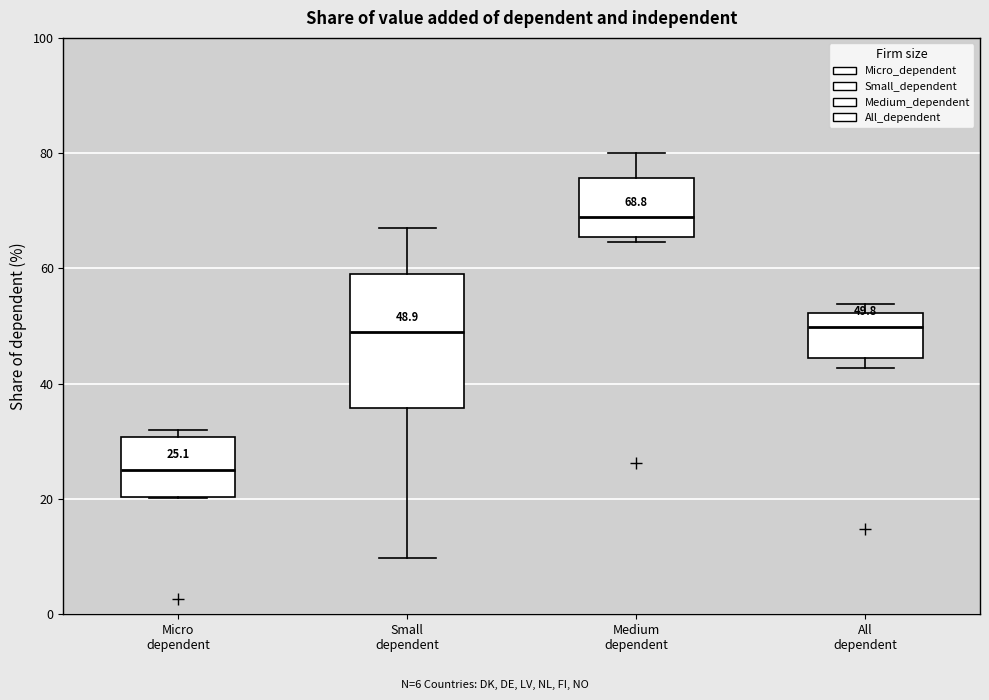

Which box has the lowest median line?

Micro dependent